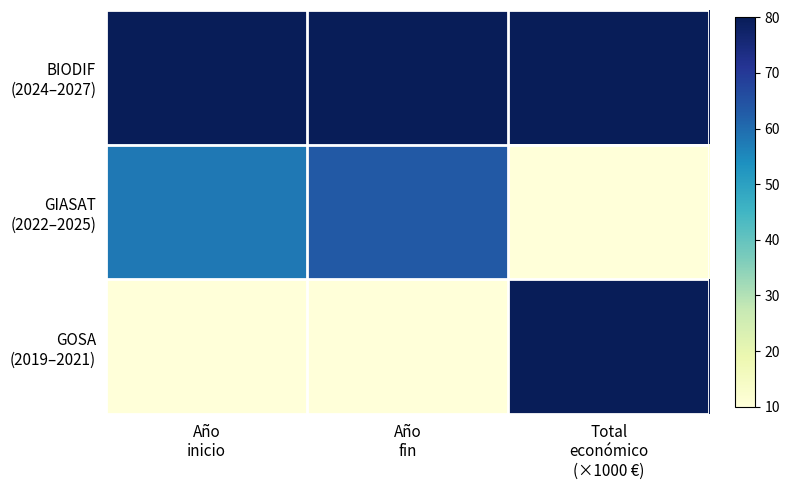

At how many categories does at least one series exceed 12?

3